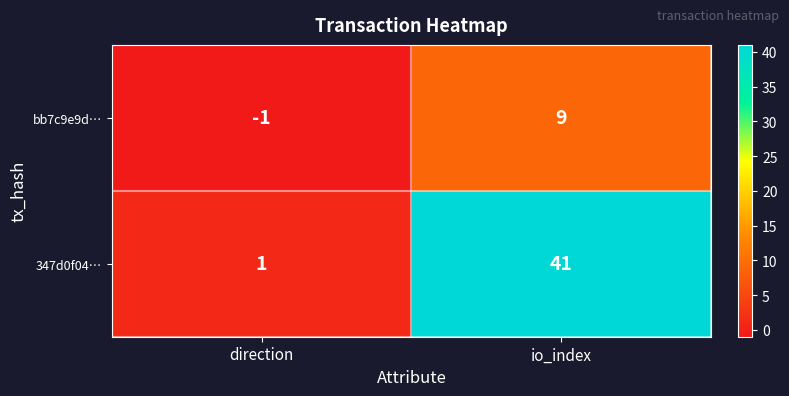

Count the number of categories in the chart.

2